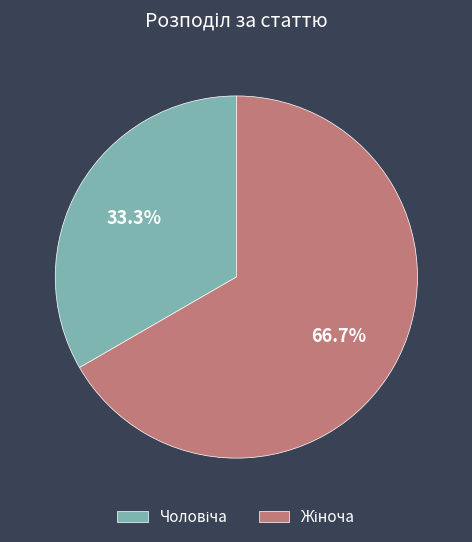

Is there any slice that represents more than half of the pie?

Yes